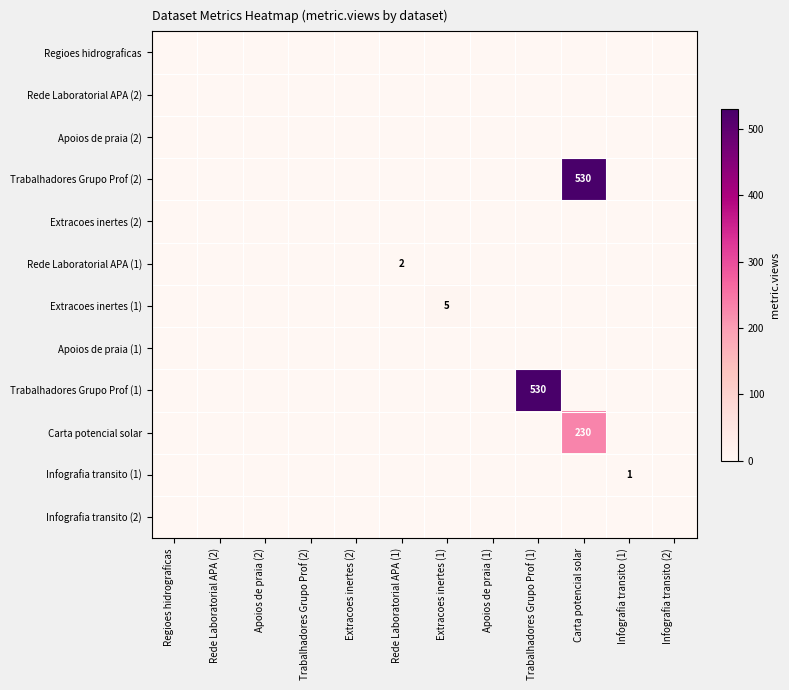

Which series has the largest total across all categories?

Trabalhadores Grupo Prof (2)